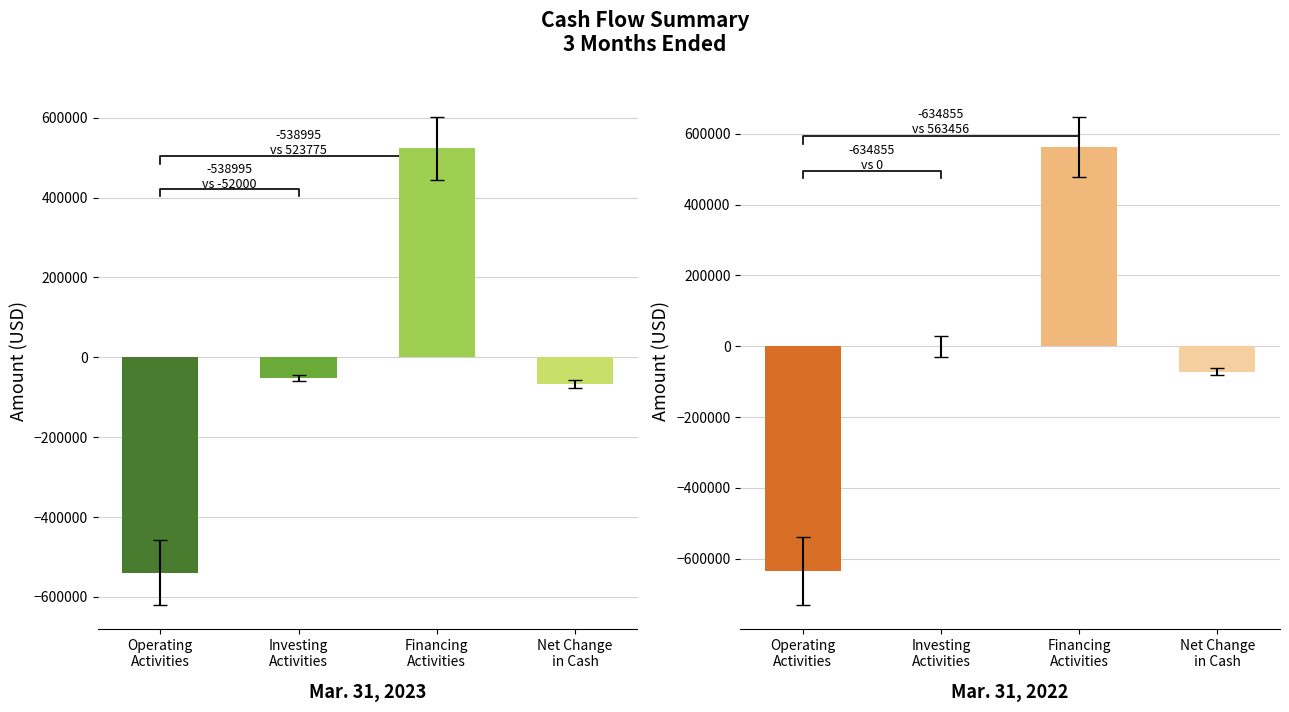

Reading left to right, list all the values displayed in this chart.

Mar. 31, 2023: Operating
Activities=-538995	Investing
Activities=-52000	Financing
Activities=523775	Net Change
in Cash=-67220
Mar. 31, 2022: Operating
Activities=-634855	Investing
Activities=0	Financing
Activities=563456	Net Change
in Cash=-71399